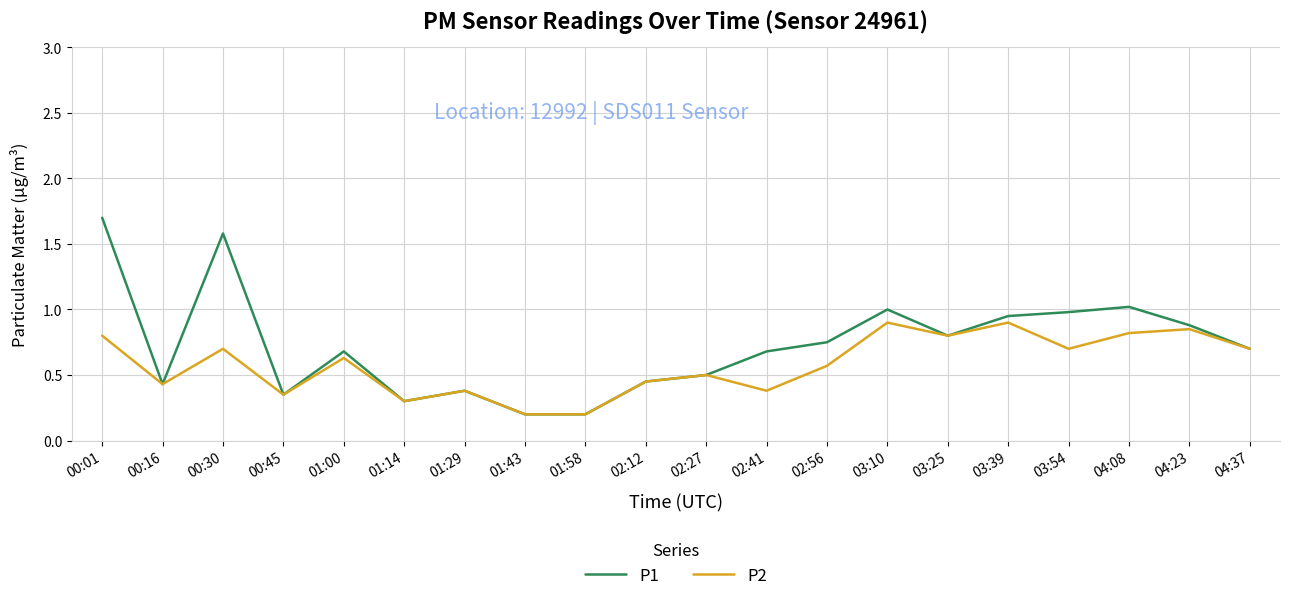

What is the difference between the maximum and minimum values in the P1 series?

1.5